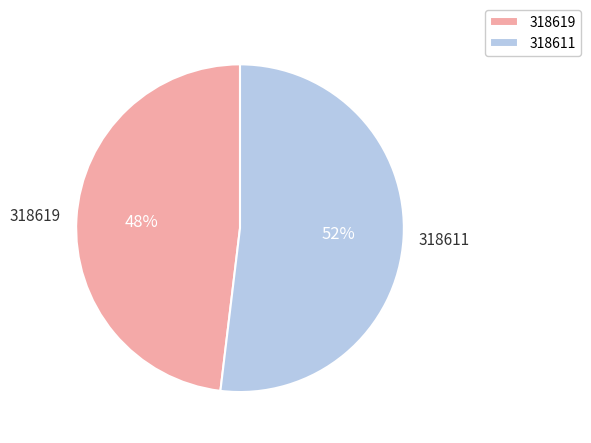

True or false: 318611 accounts for 40% of the total.

False